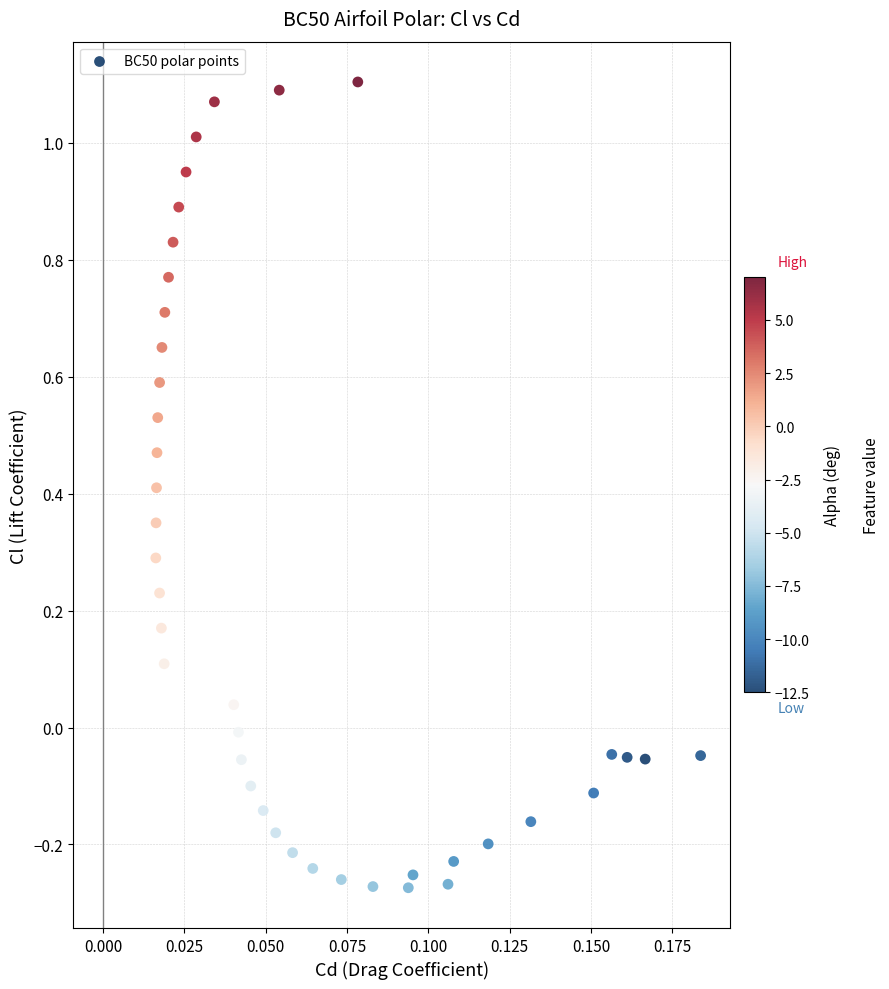

How many data points are displayed?

40